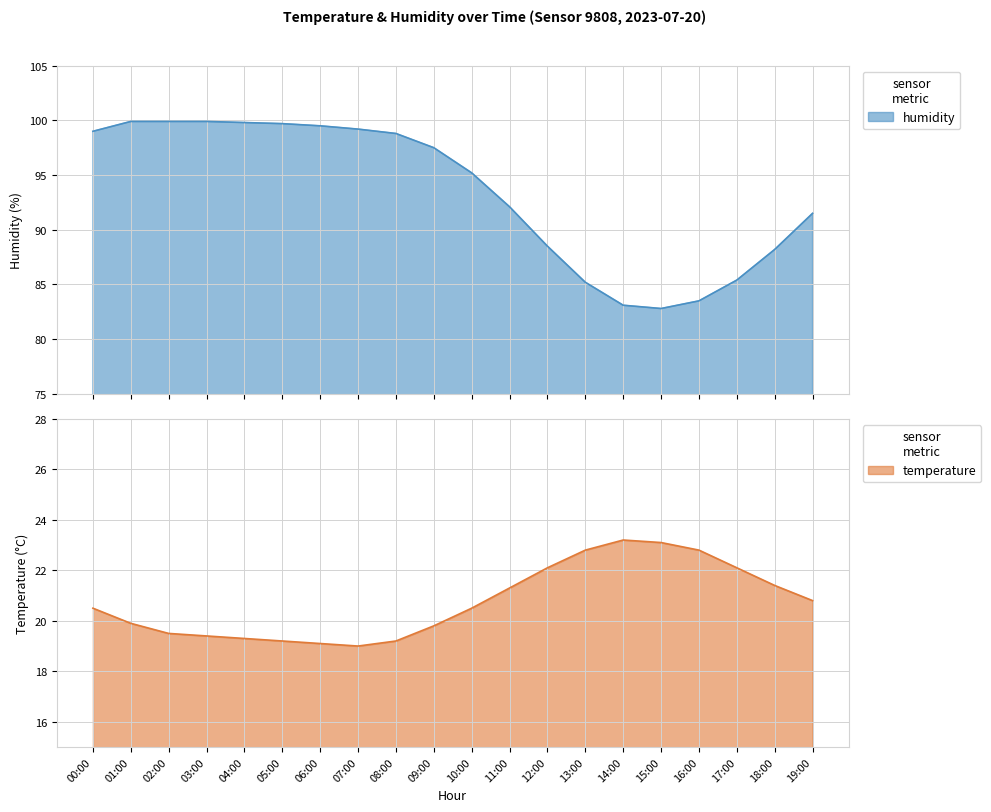

Where does the humidity series first go above 97?

00:00